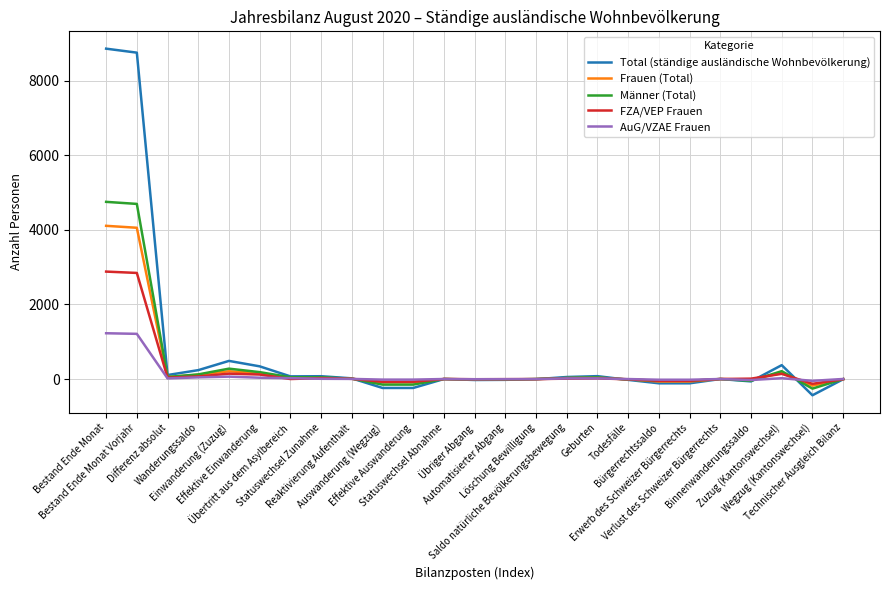

True or false: FZA/VEP Frauen and Männer (Total) intersect in this chart.

True